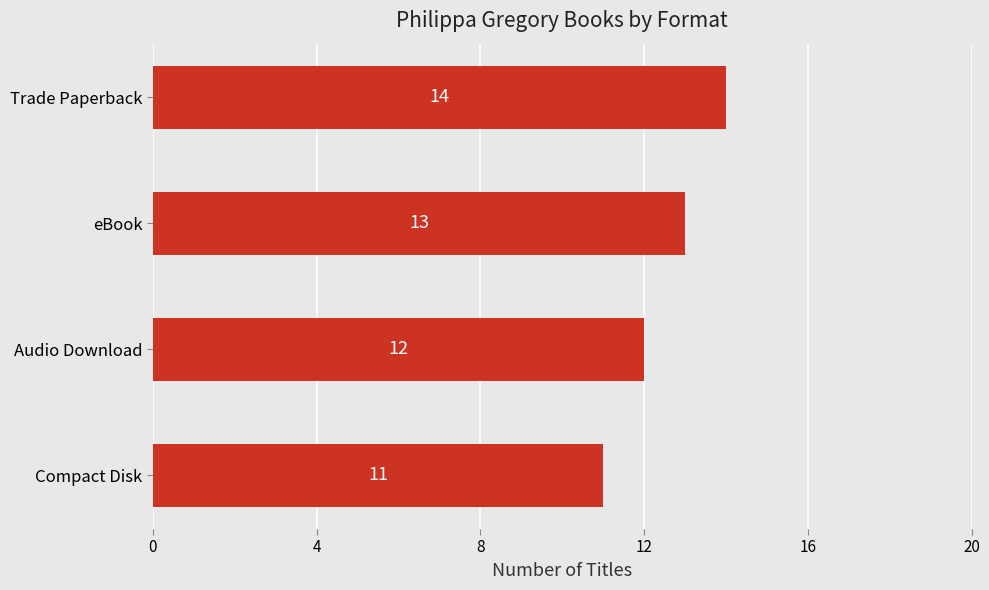

Are the bars grouped side by side (vs. stacked)?

No